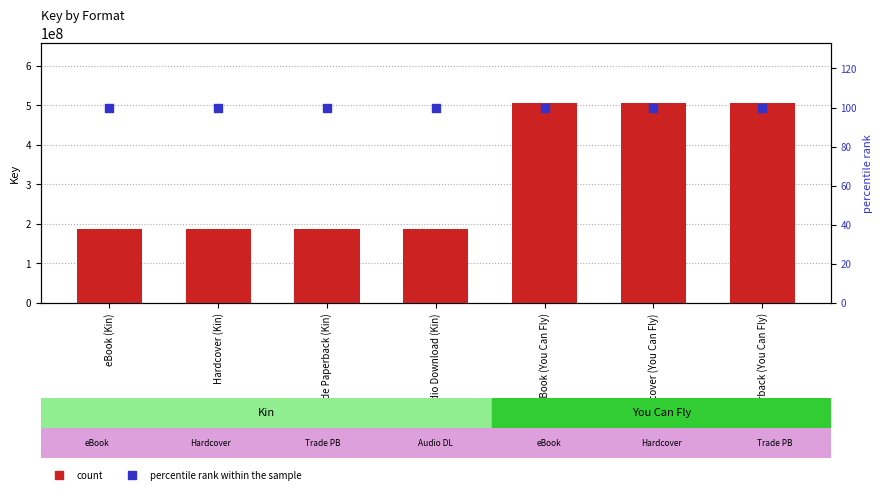

Which series contains the lowest Y value?

percentile rank within the sample